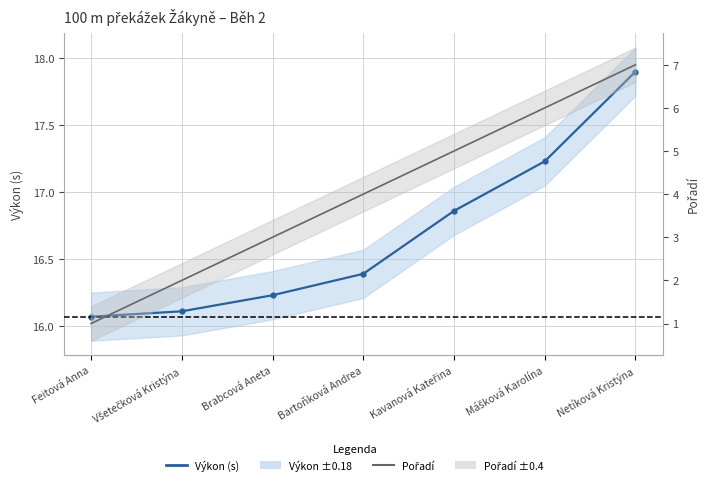

Count the number of data series in this chart.

2